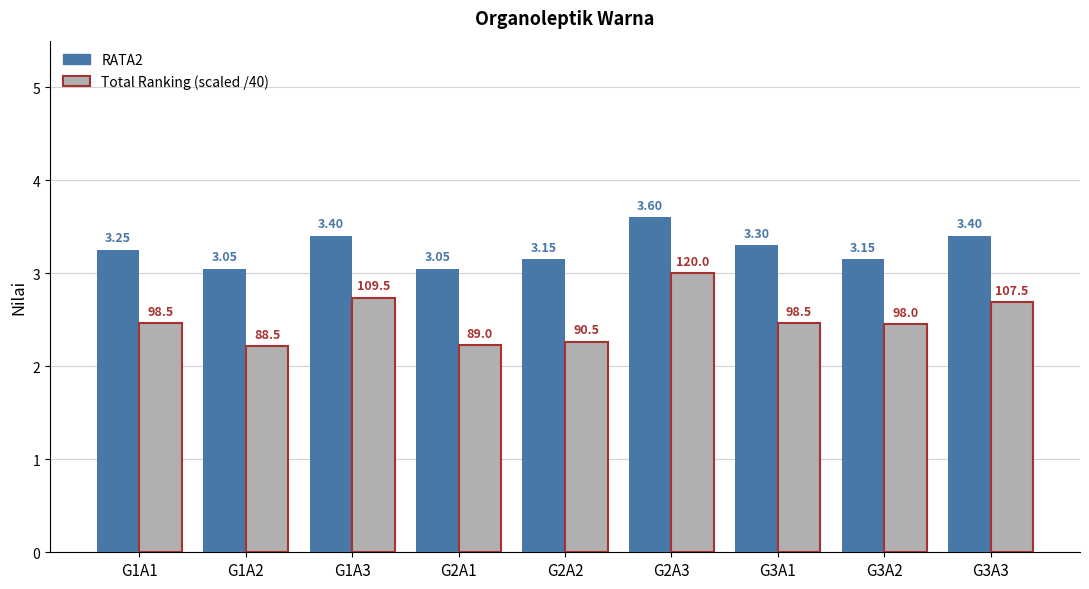

What is the difference between the highest and lowest values at G3A3?

0.7